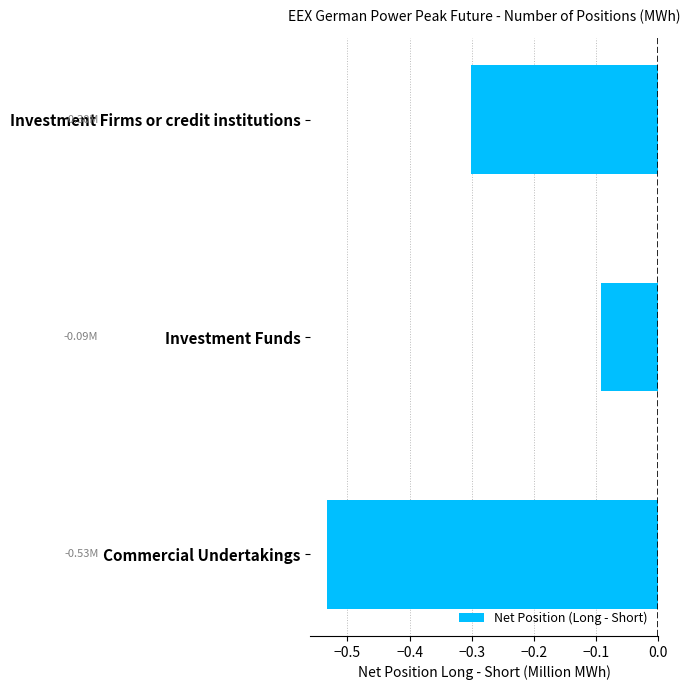

Are the bars horizontal?

Yes